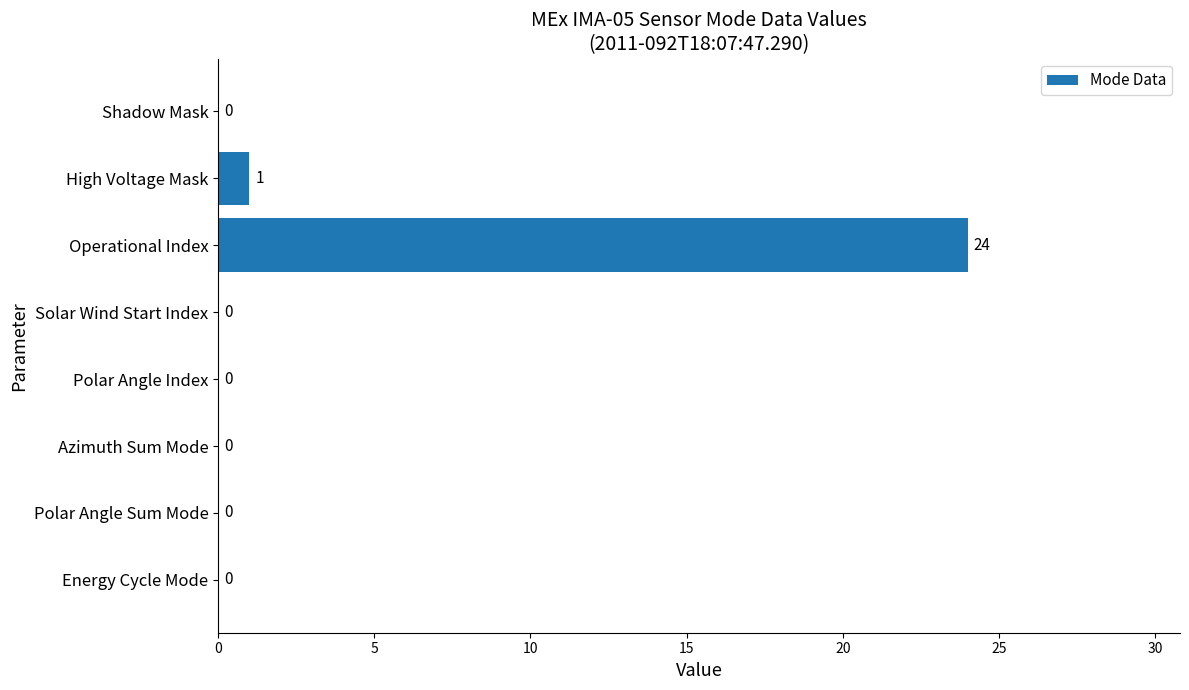

Which has a higher value, High Voltage Mask or Shadow Mask?

High Voltage Mask